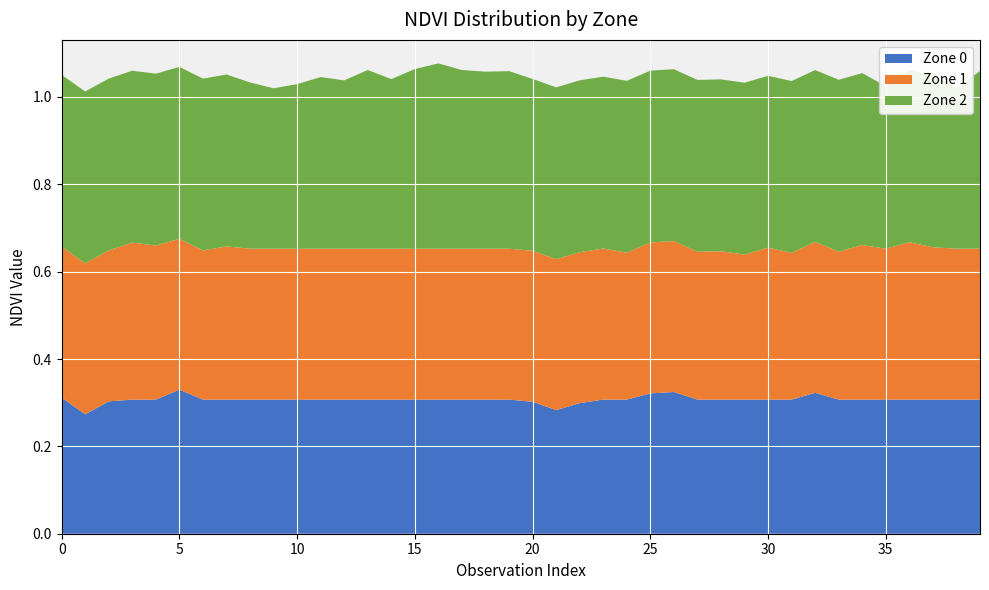

What are all the series names shown in the legend?

Zone 0, Zone 1, Zone 2